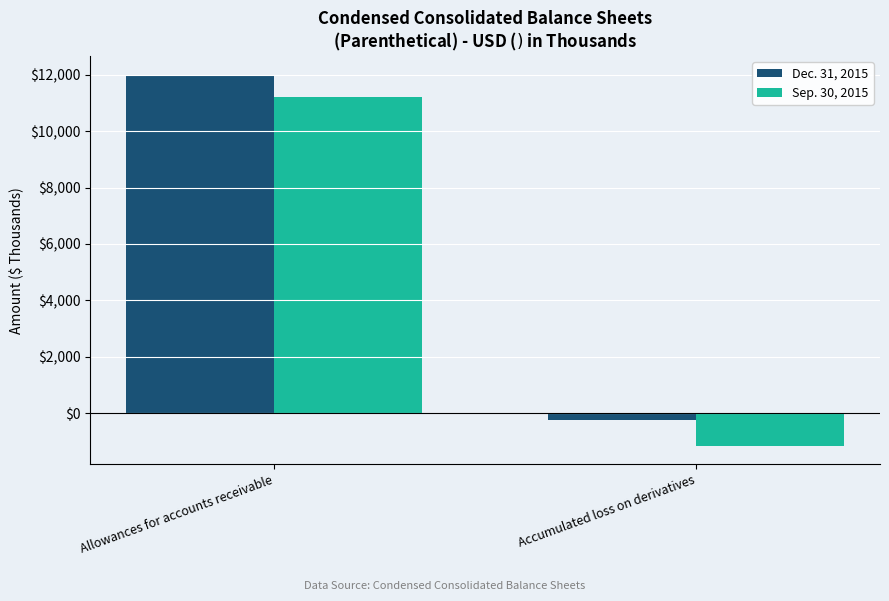

What is the spread (max minus min) of values at Accumulated loss on derivatives?

909